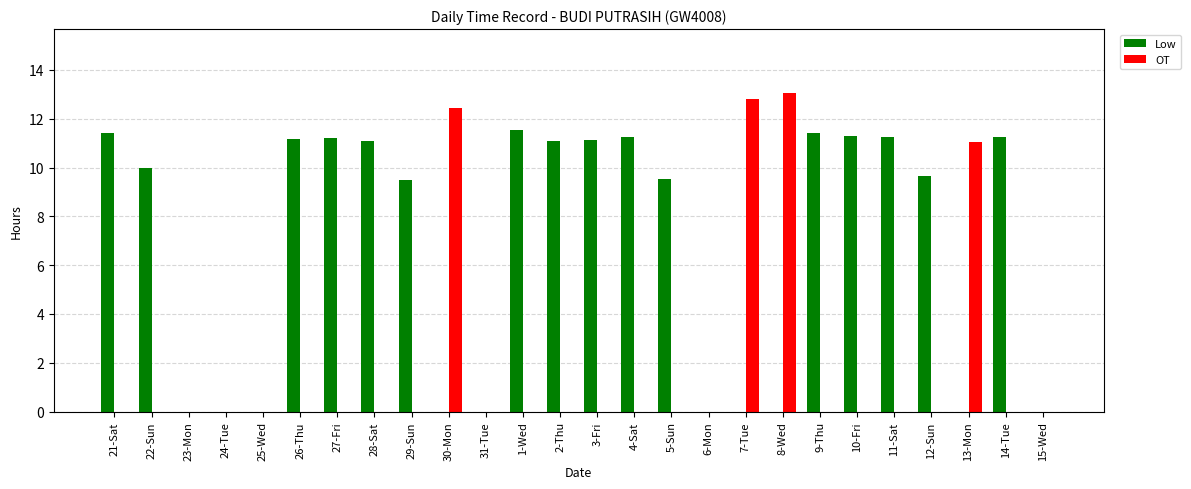

Where is OT nearest to the value 6?

13-Mon